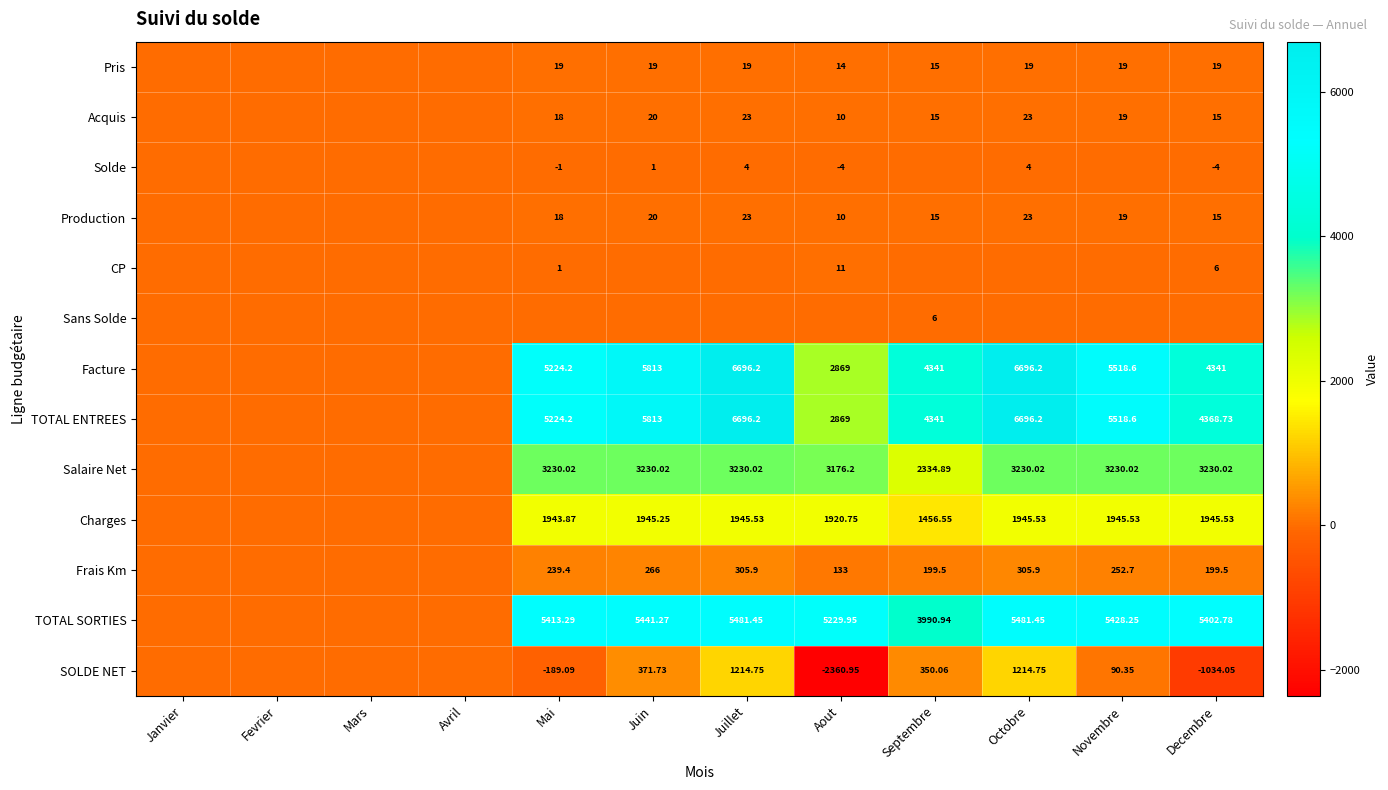

The value of Solde at Decembre is -4.0. True or false?

True